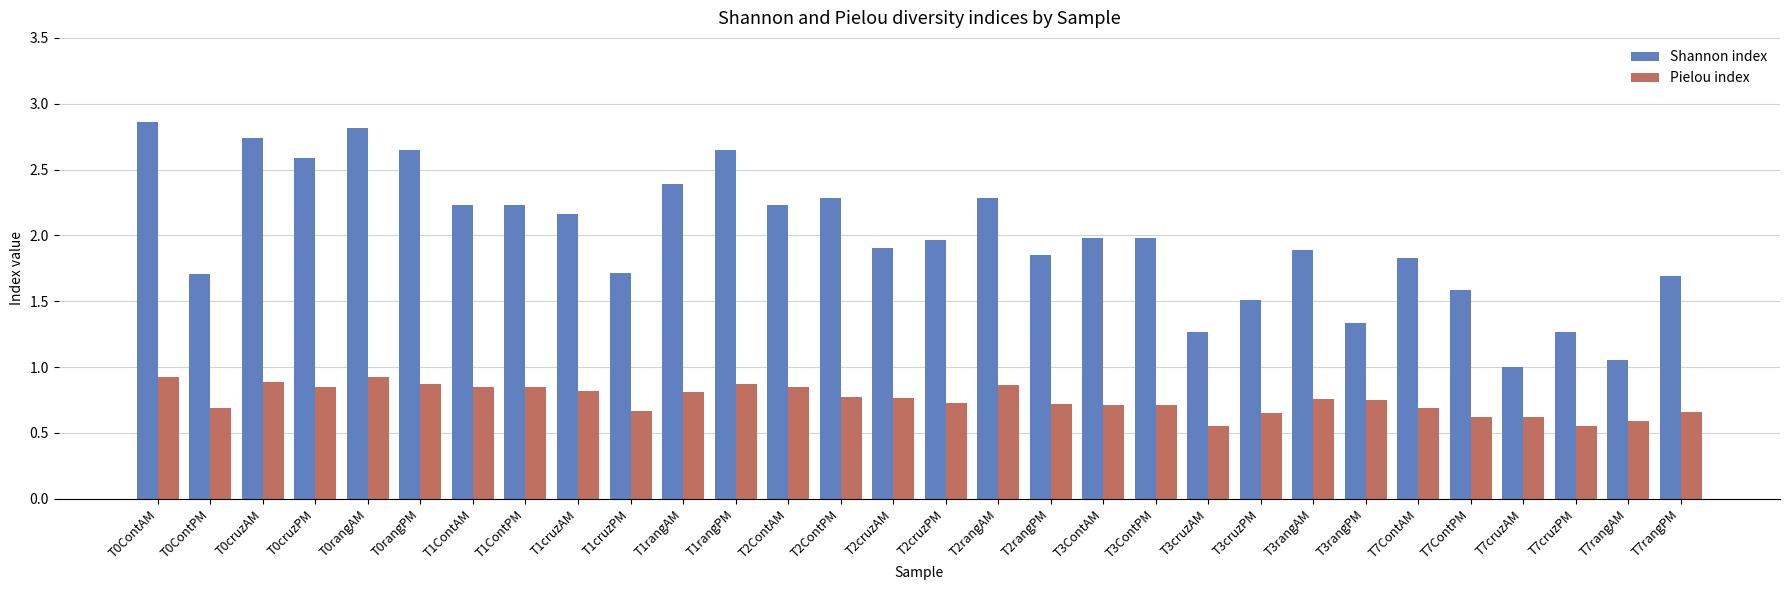

Between T3cruzAM and T3rangPM, which series saw the biggest shift?

Pielou index